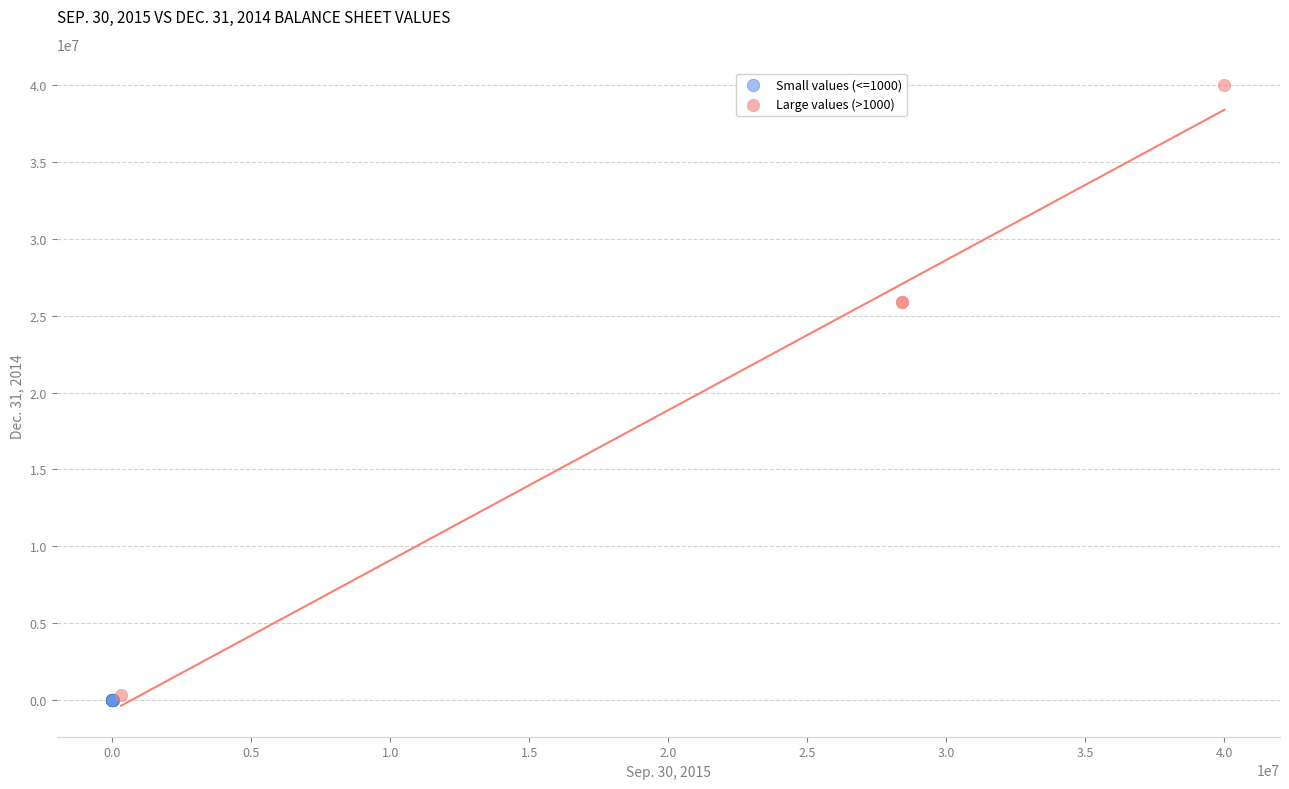

What are all the series names shown in the legend?

Small values (<=1000), Large values (>1000)